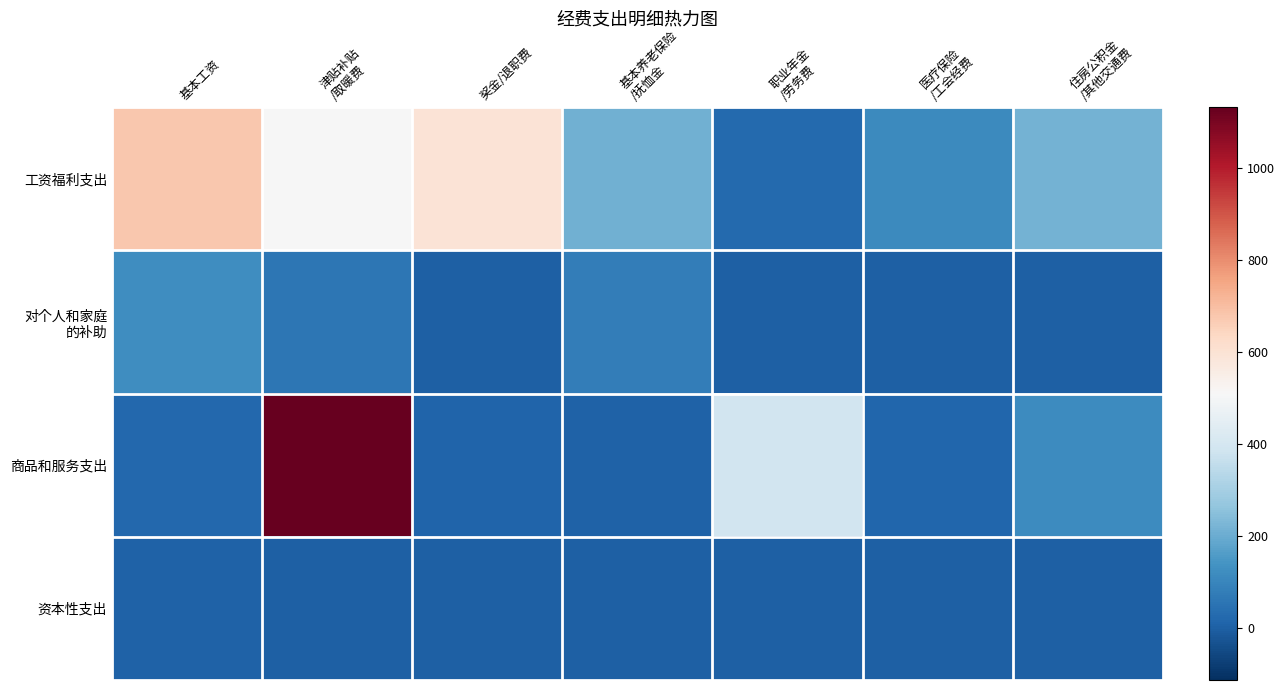

What is the difference between the highest and lowest values at 津贴补贴
/取暖费?

1131.4